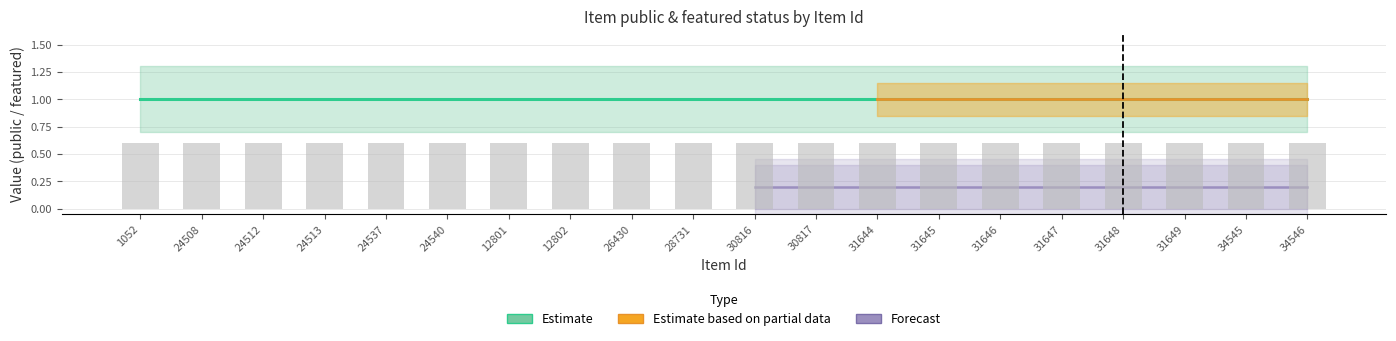

Rank the series by their average value, from lowest to highest.

featured, public